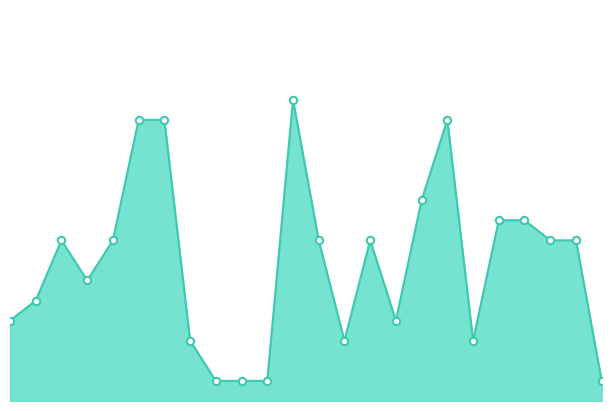

Does the chart have visible grid lines?

No